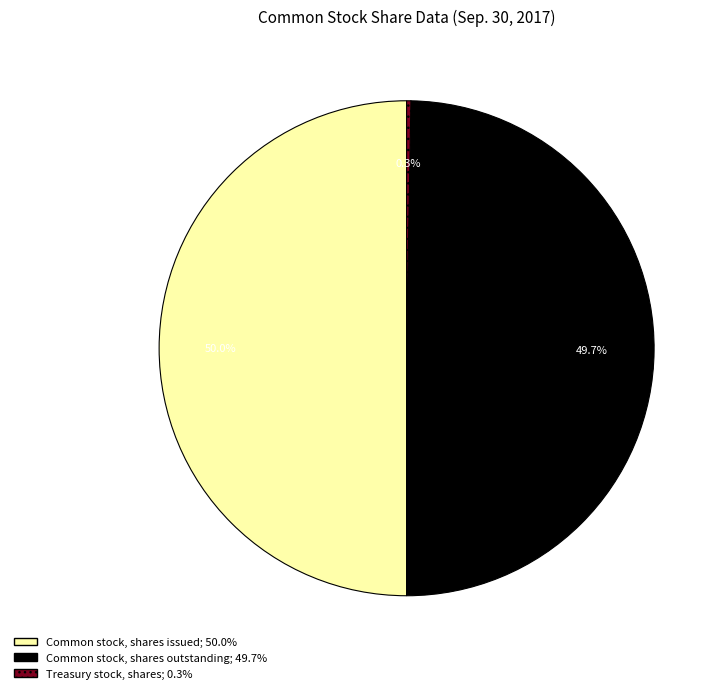

Which category has the smallest portion of the pie?

Treasury stock, shares